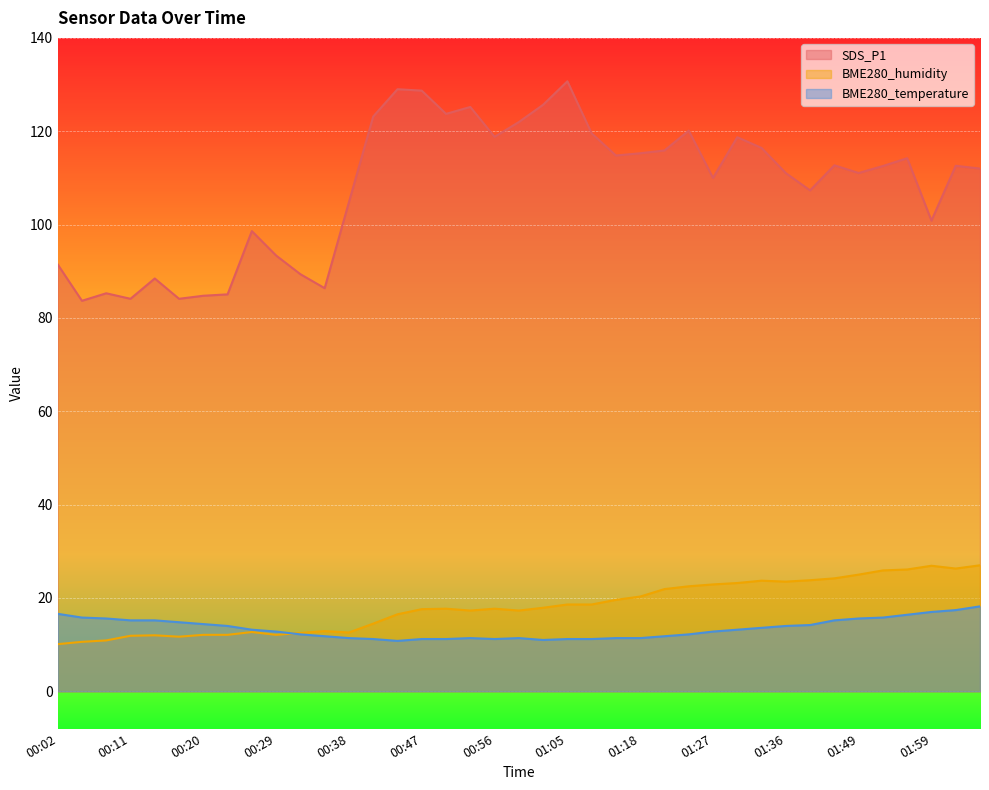

At which category is the sum across all series the highest?

01:05